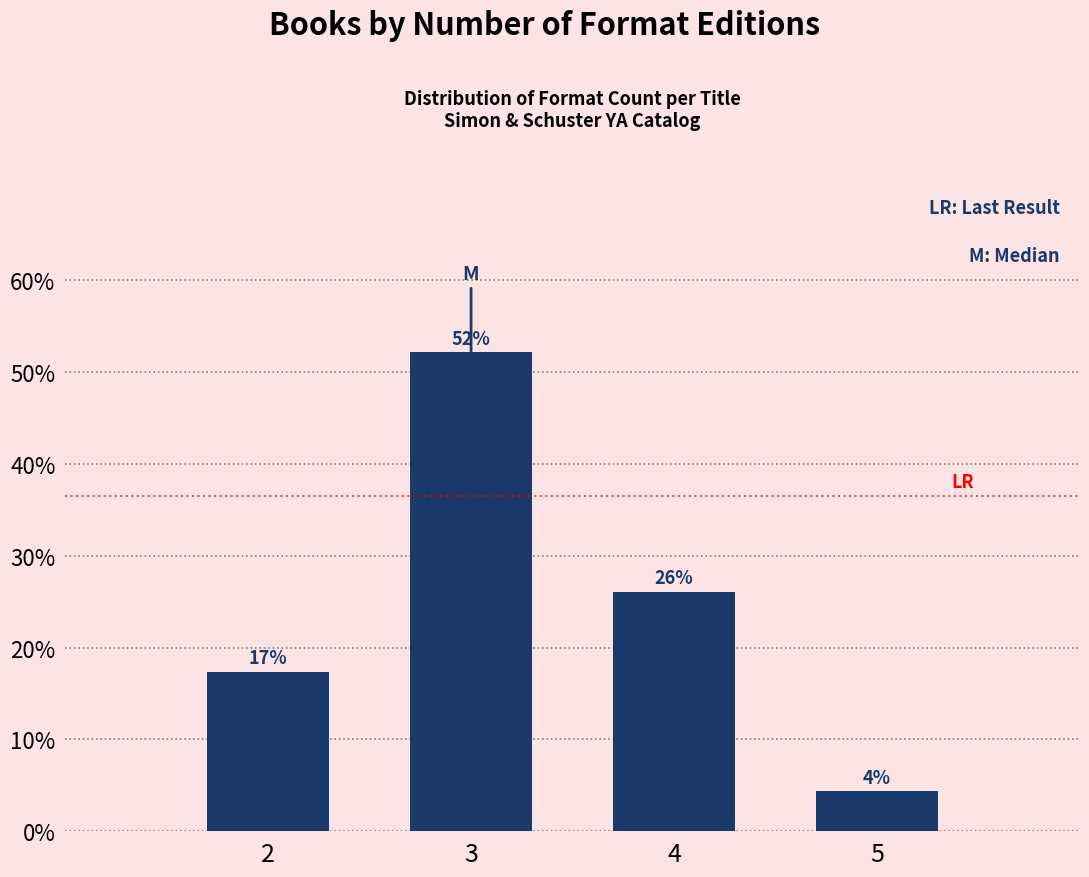

Does the chart contain any negative values?

No